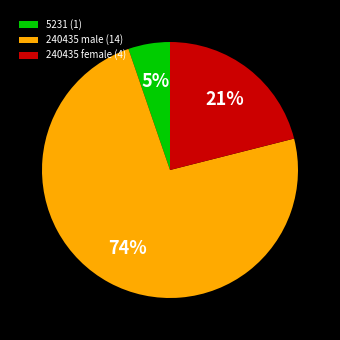

The 5231 (1) slice represents 1% of the pie. True or false?

False